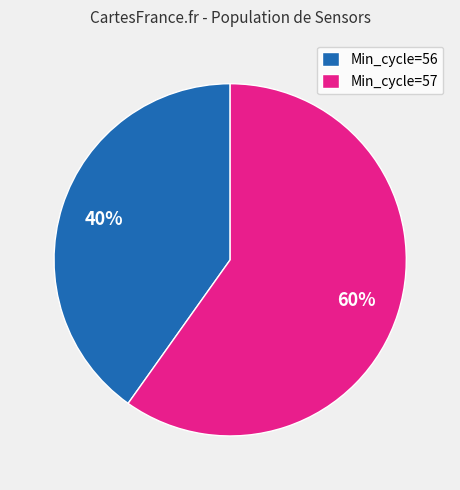

What is the largest slice in the pie chart?

Min_cycle=57